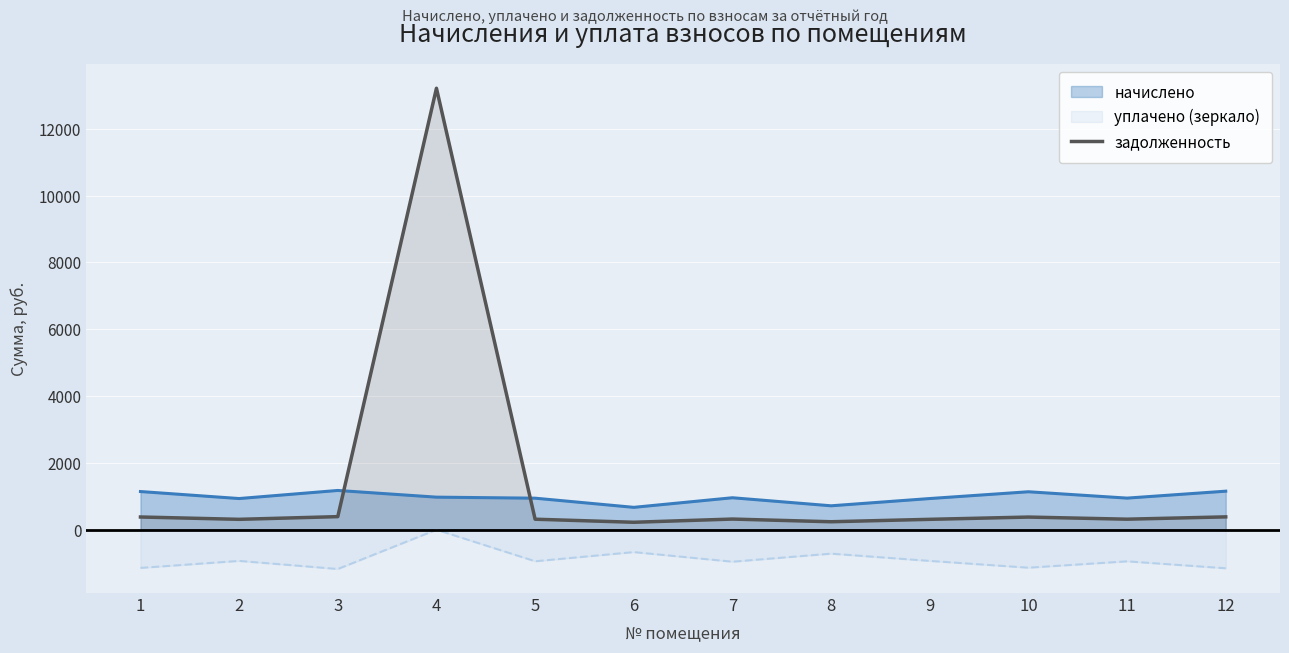

What is the maximum value for задолженность?

13210.7